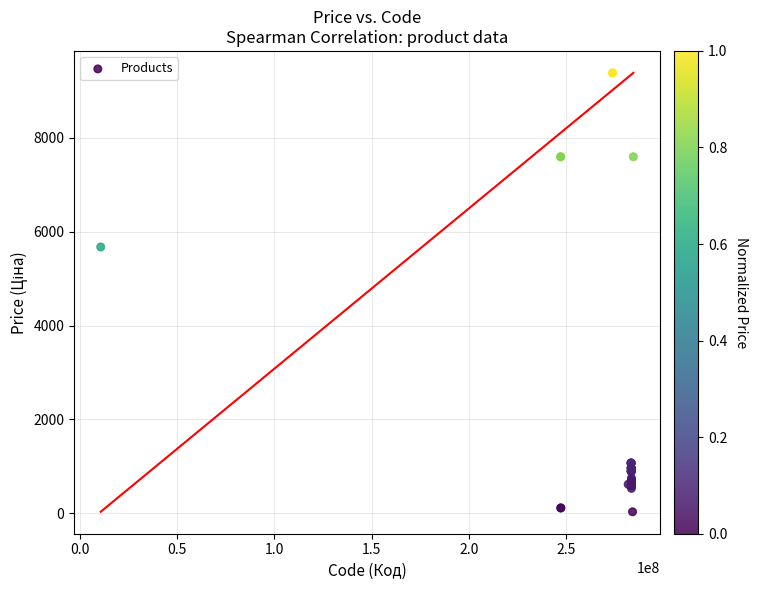

What Y value in the scatter plot is closest to 4708?

5673.8